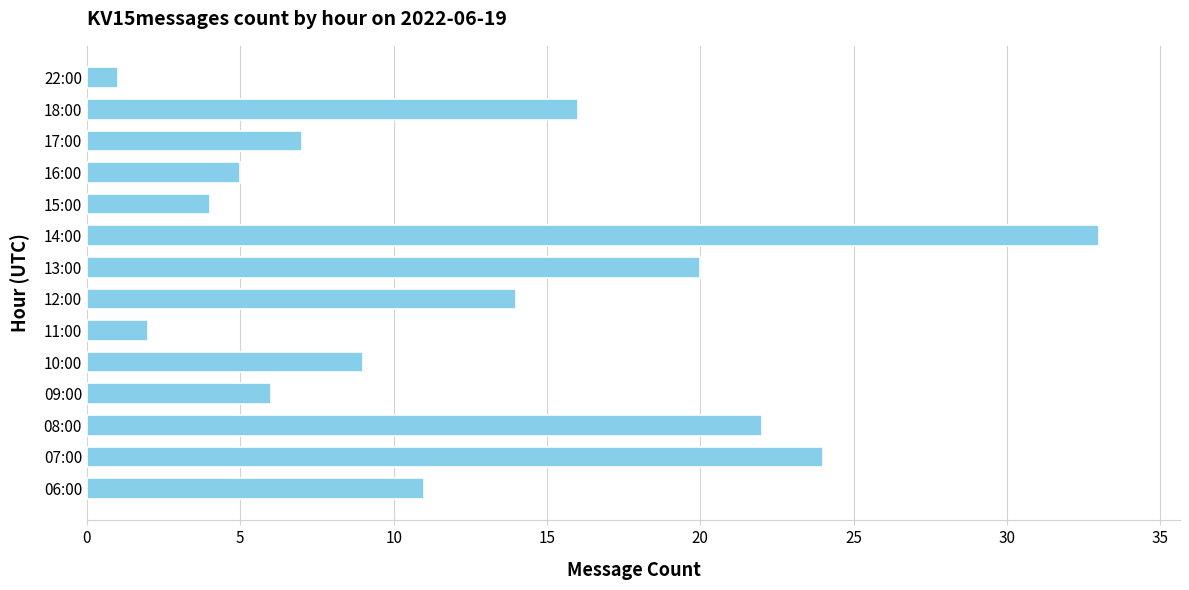

List the labels in order of value, smallest first.

22:00, 11:00, 15:00, 16:00, 09:00, 17:00, 10:00, 06:00, 12:00, 18:00, 13:00, 08:00, 07:00, 14:00